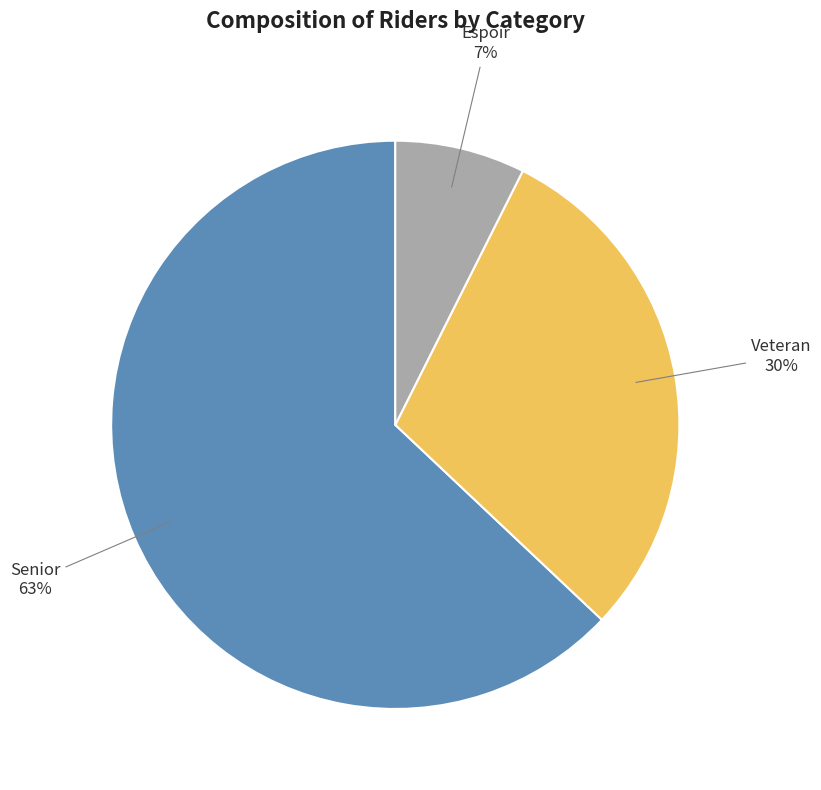

How many slices are in this pie chart?

3